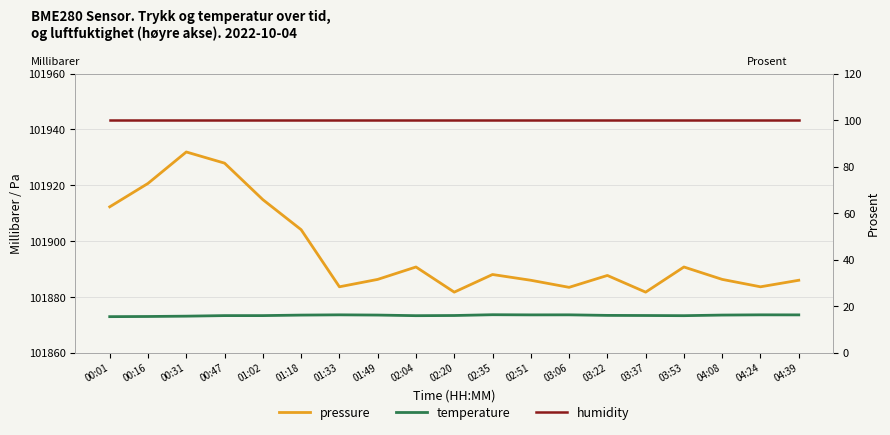

Is the value of humidity at 04:24 greater than the value of pressure at 02:51?

No